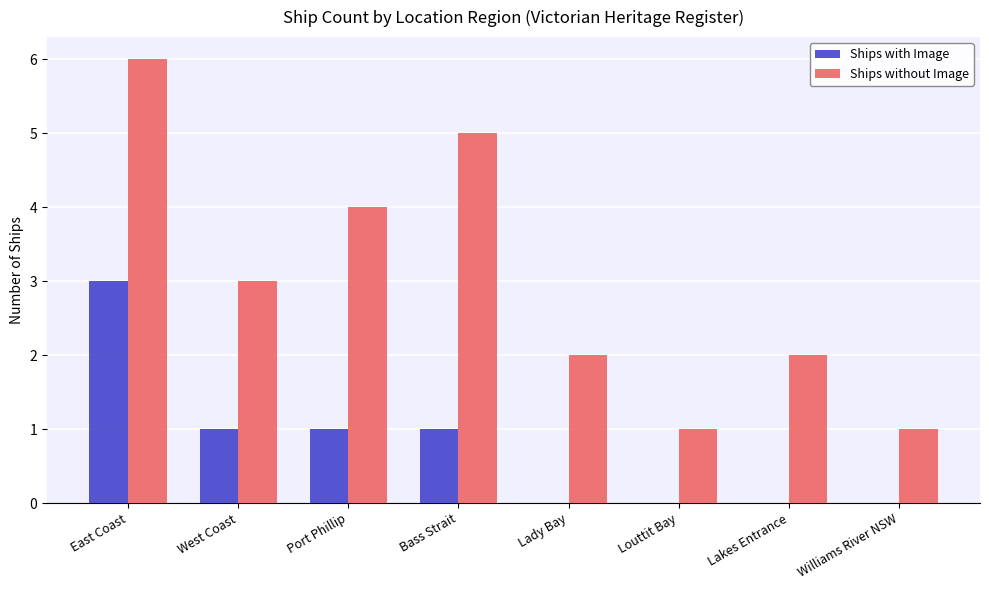

How many categories are shown in the chart?

8